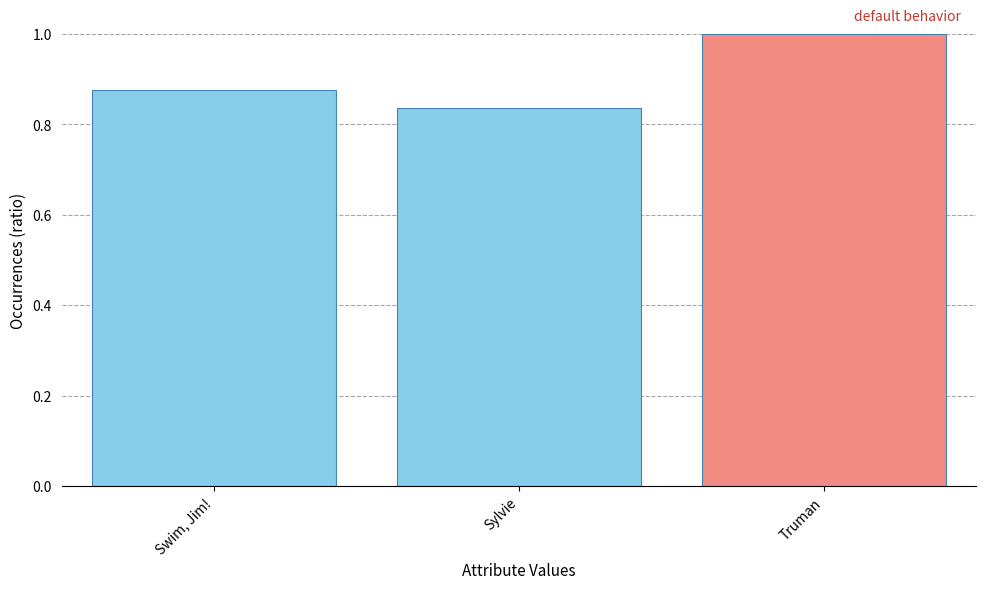

Between Swim, Jim! and Sylvie, which is larger?

Swim, Jim!